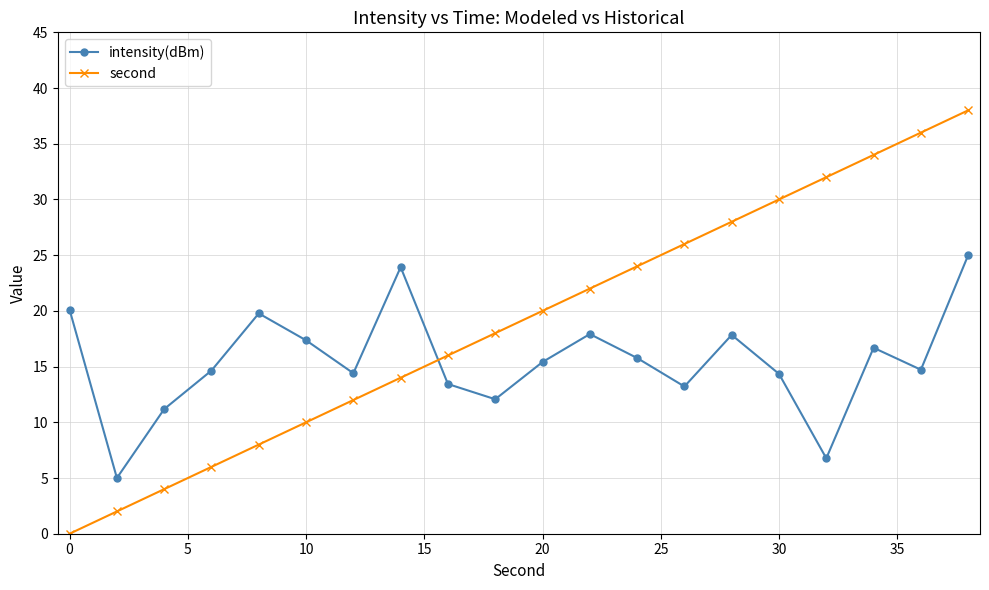

Rank the series by their maximum value, from highest to lowest.

second, intensity(dBm)